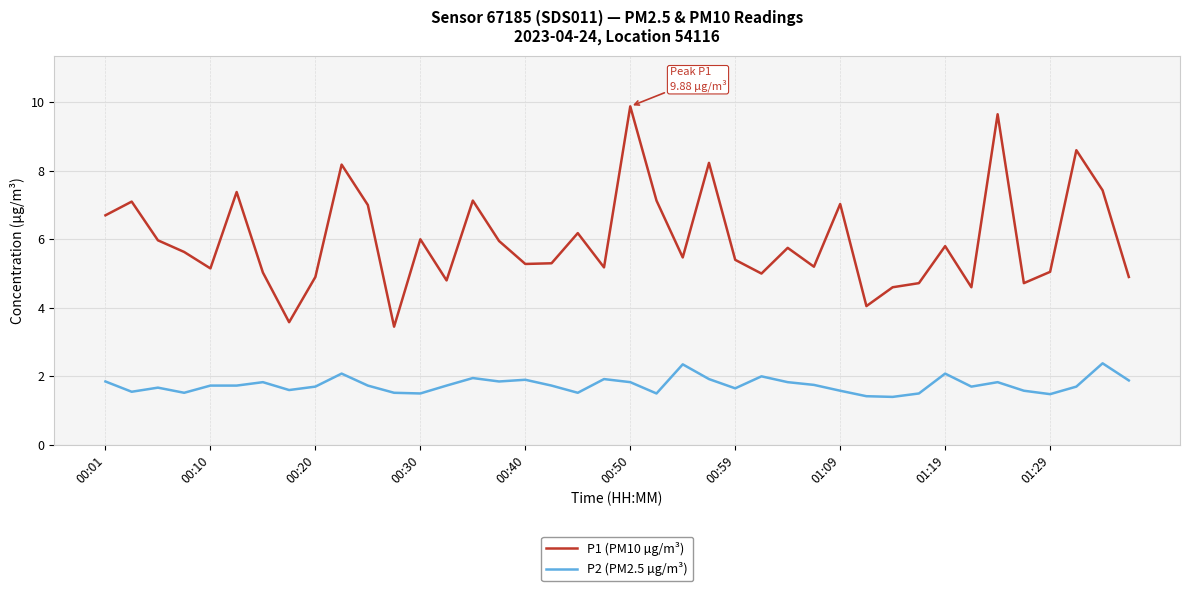

How many interior local peaks does the P1 (PM10 µg/m³) series have?

13